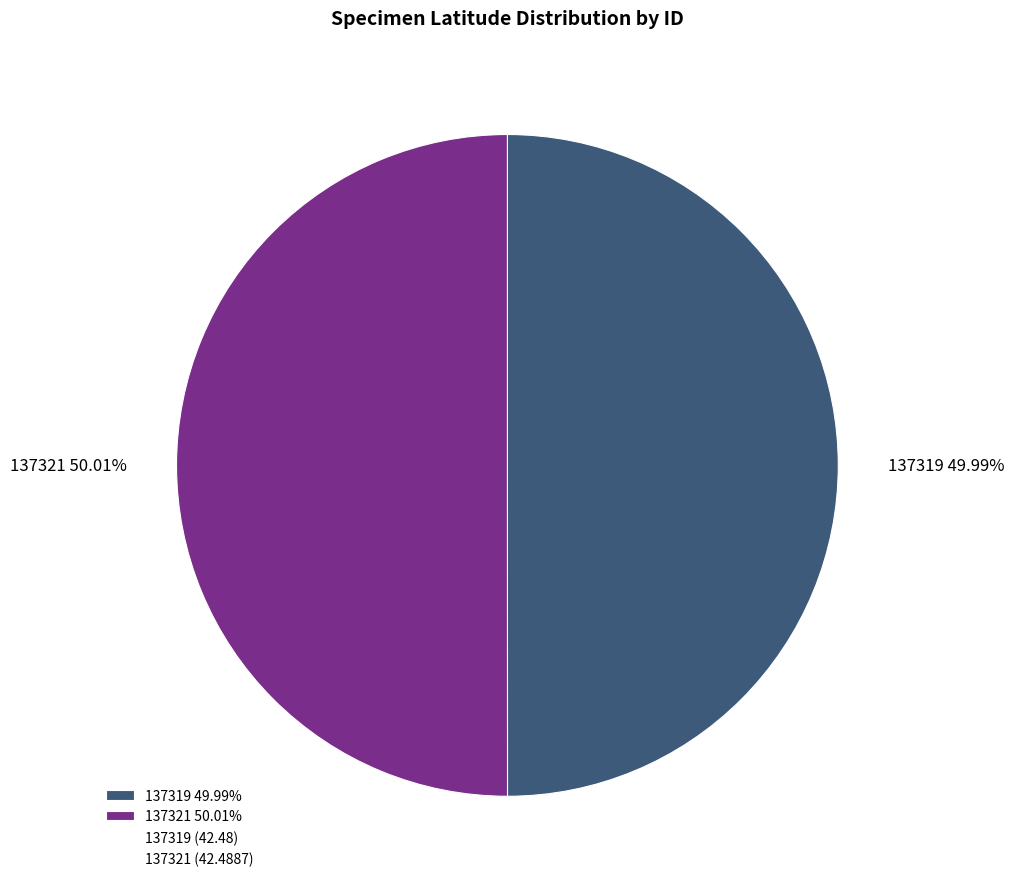

Approximately how many times larger is the value at 137321 50.01% compared to 137319 49.99%?

1.0